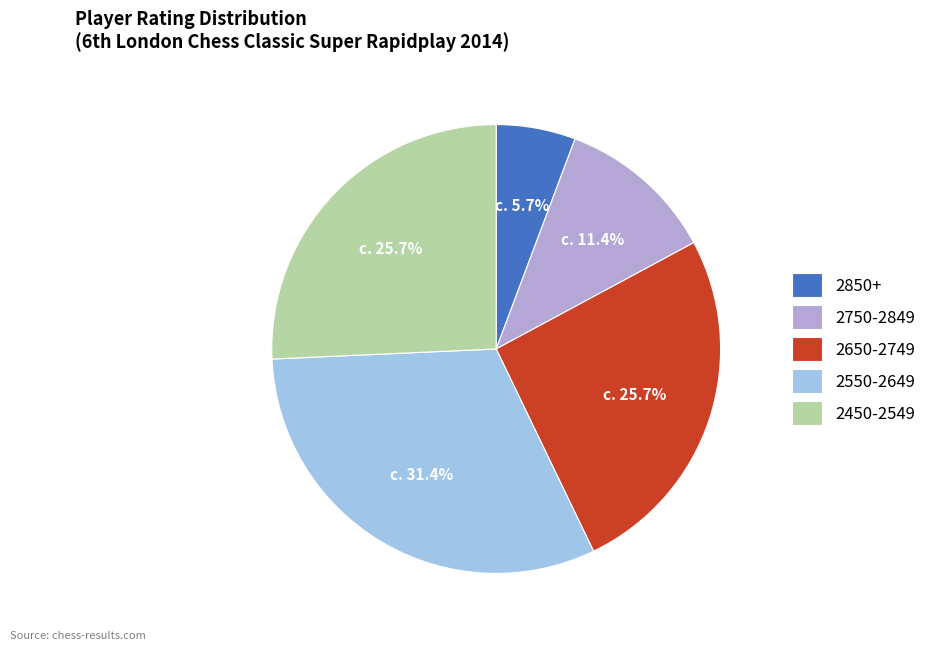

Combined, what portion of the pie is 2450-2549 and 2850+?

31.4%